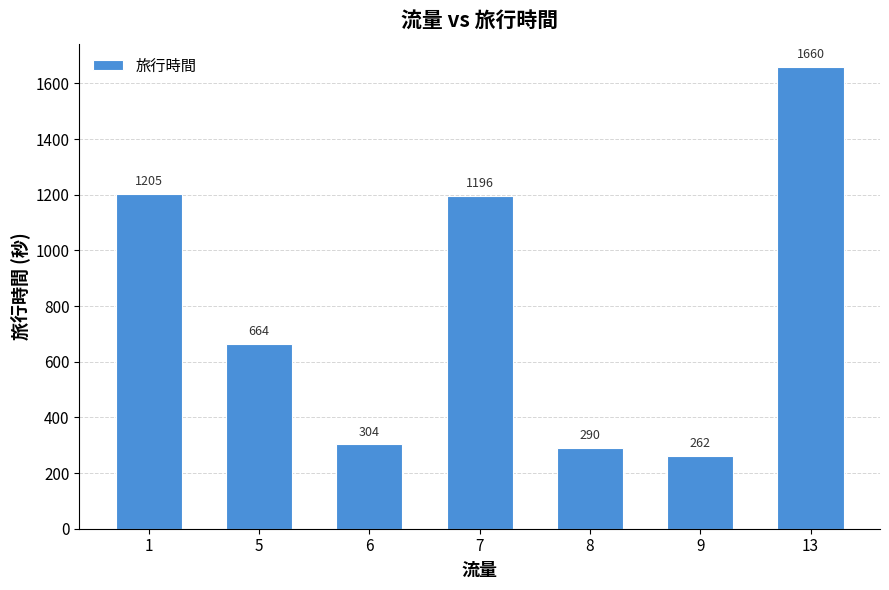

True or false: the data shows 1196.0 at 7.

True